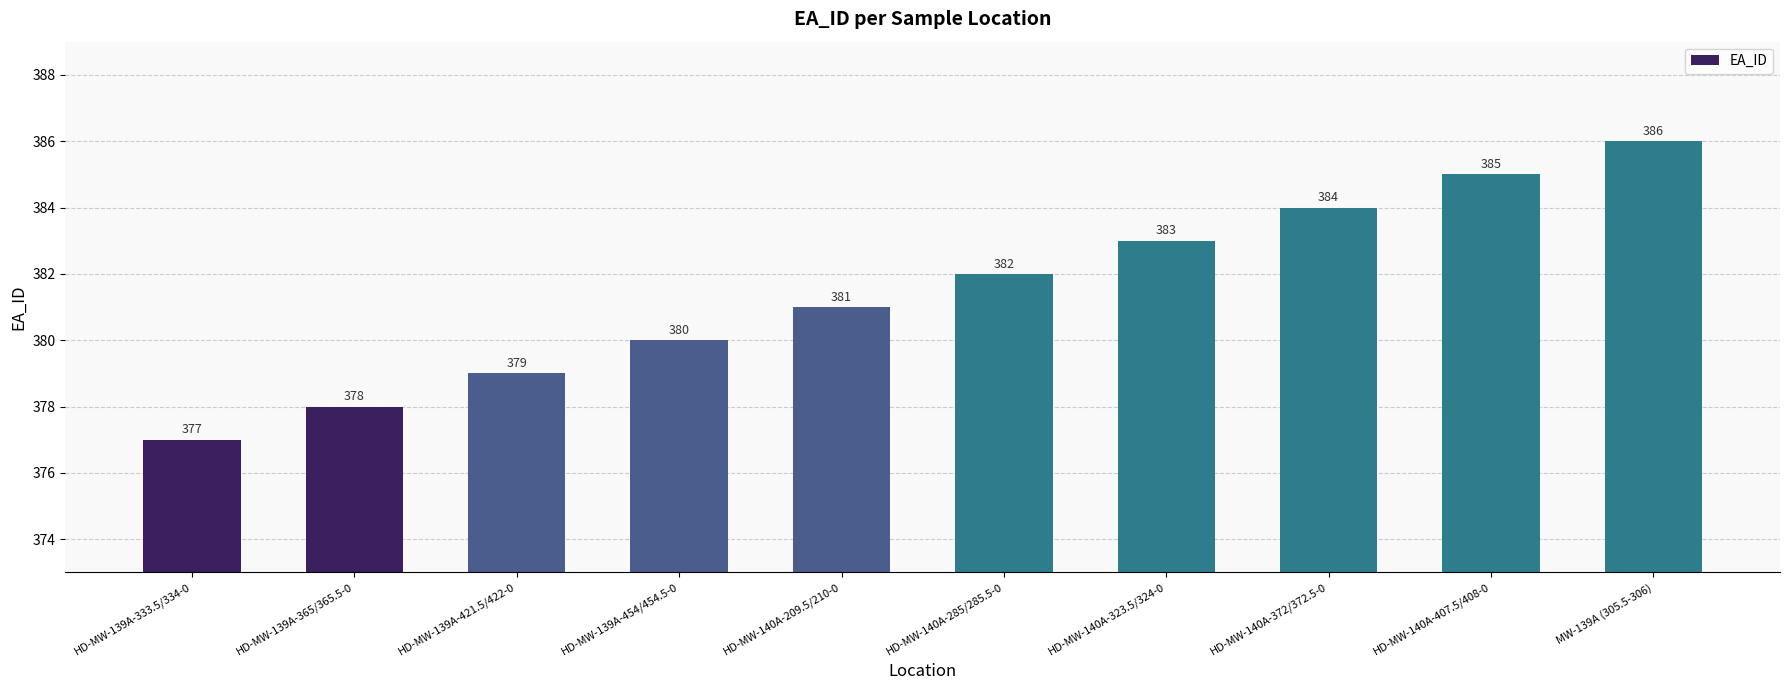

What is the label of the 9th bar from the right?

HD-MW-139A-365/365.5-0